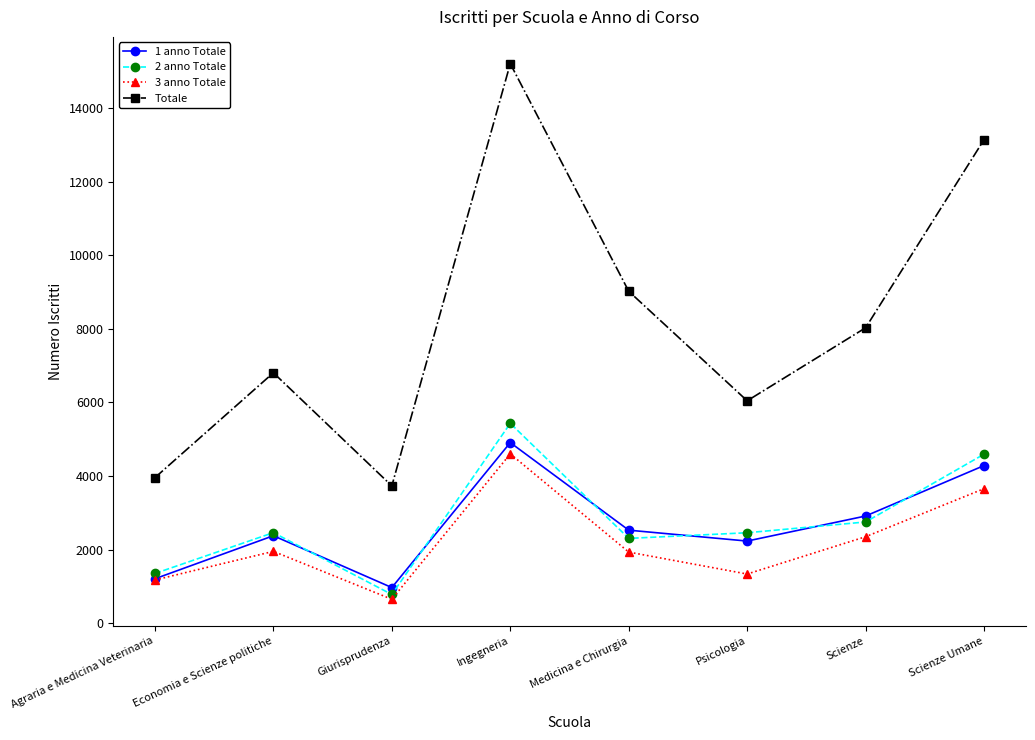

What is the difference between the highest and lowest values at Giurisprudenza?

3081